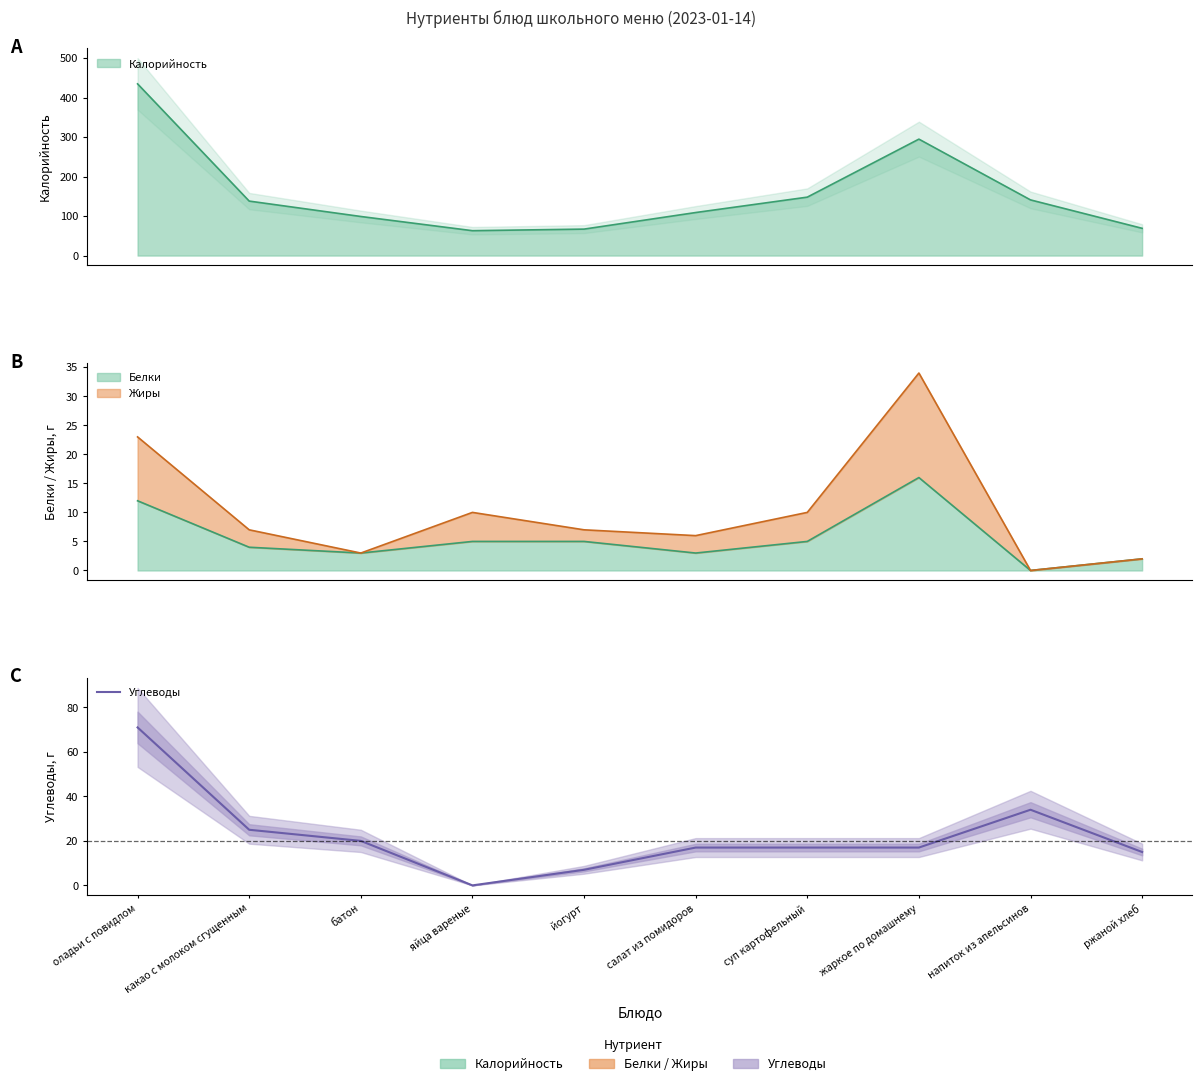

List the labels in order of value, smallest first.

яйца вареные, йогурт, ржаной хлеб, салат из помидоров, суп картофельный, жаркое по домашнему, батон, какао с молоком сгущенным, напиток из апельсинов, оладьи с повидлом